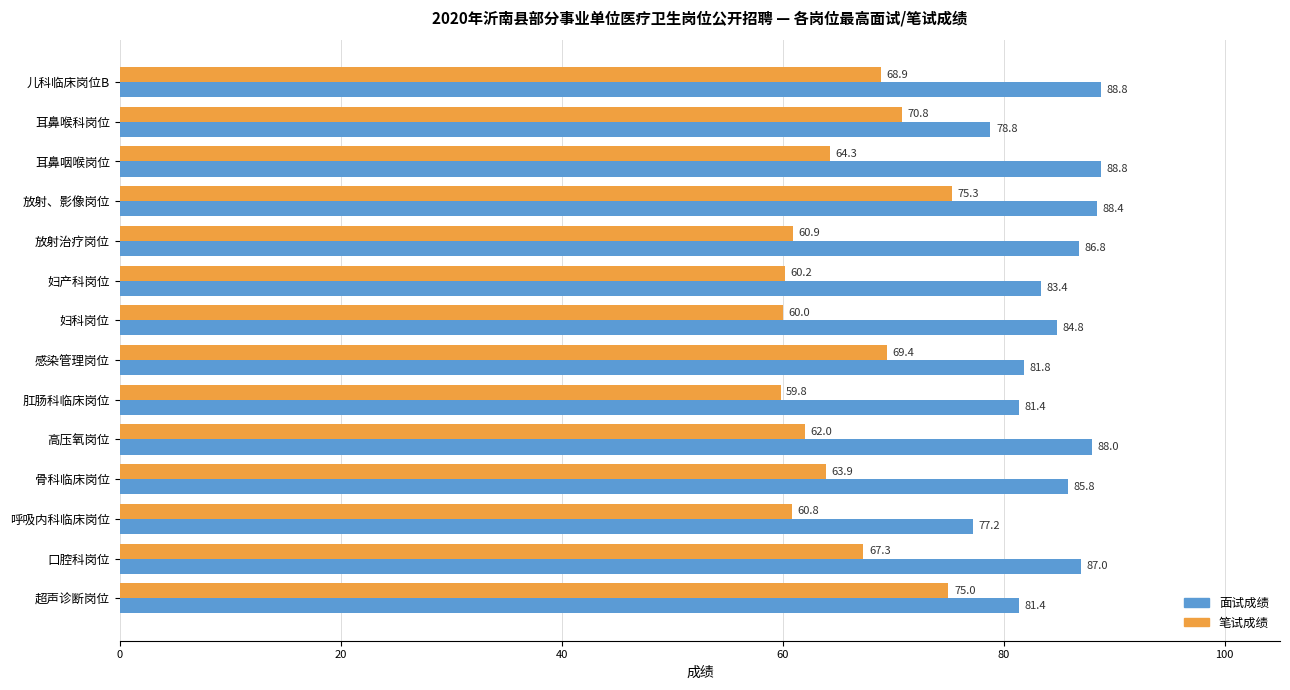

What is the sum of all 笔试成绩 values?

918.6